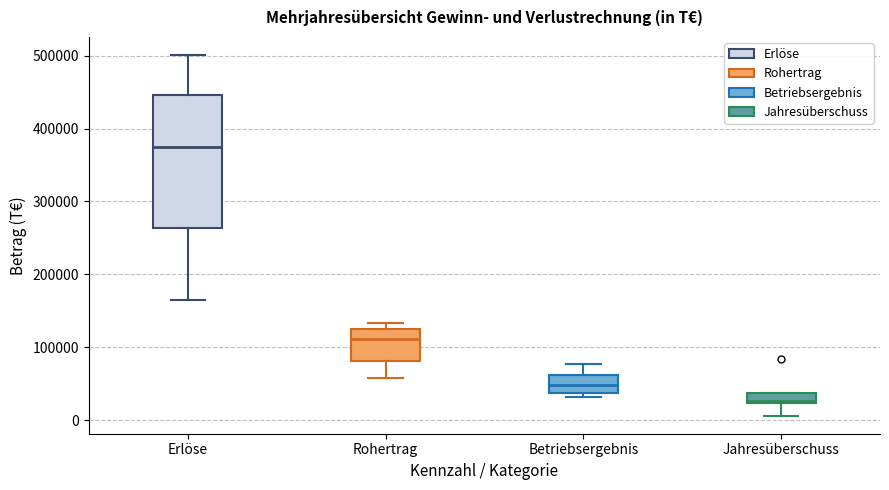

Which box has the lowest median line?

Jahresüberschuss